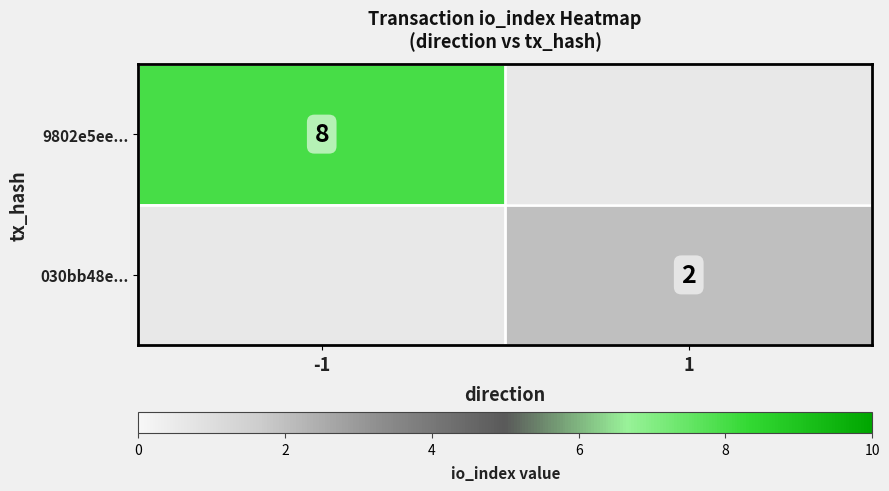

The 9802e5ee... series shows 8 at -1. True or false?

True